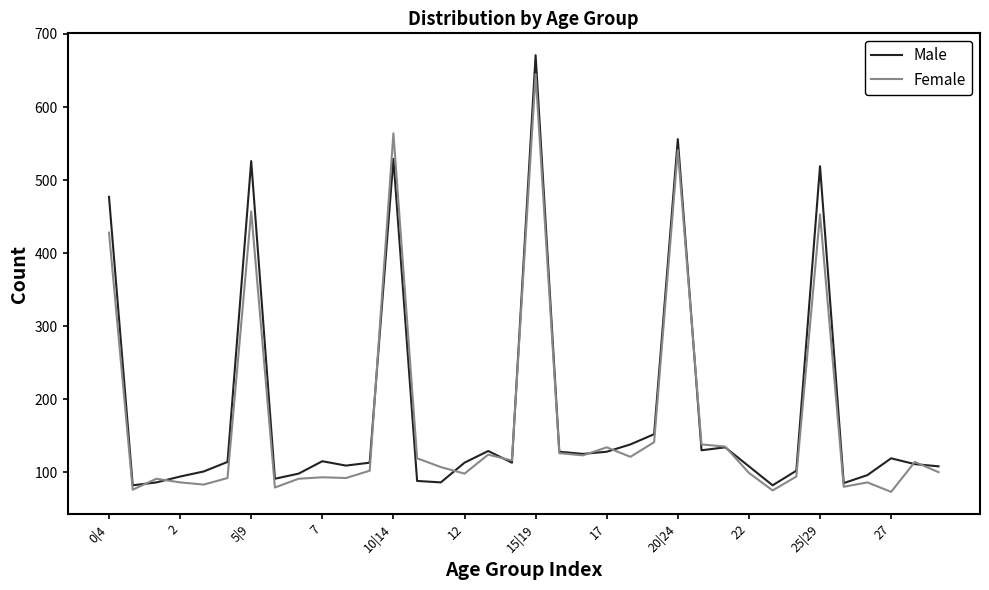

Which series has the widest spread of values?

Male